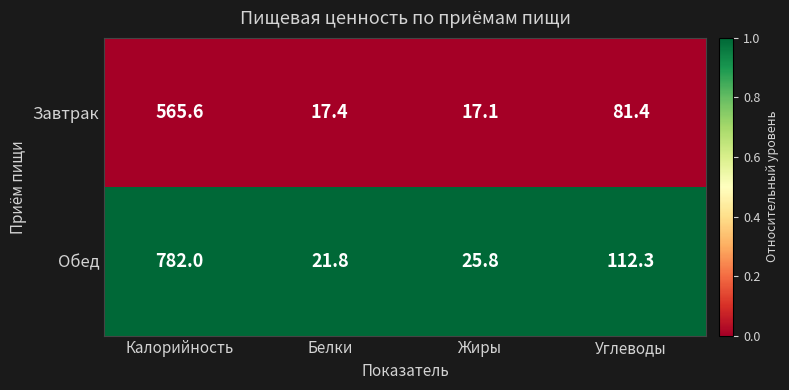

What is the spread (max minus min) of values at Белки?

4.4